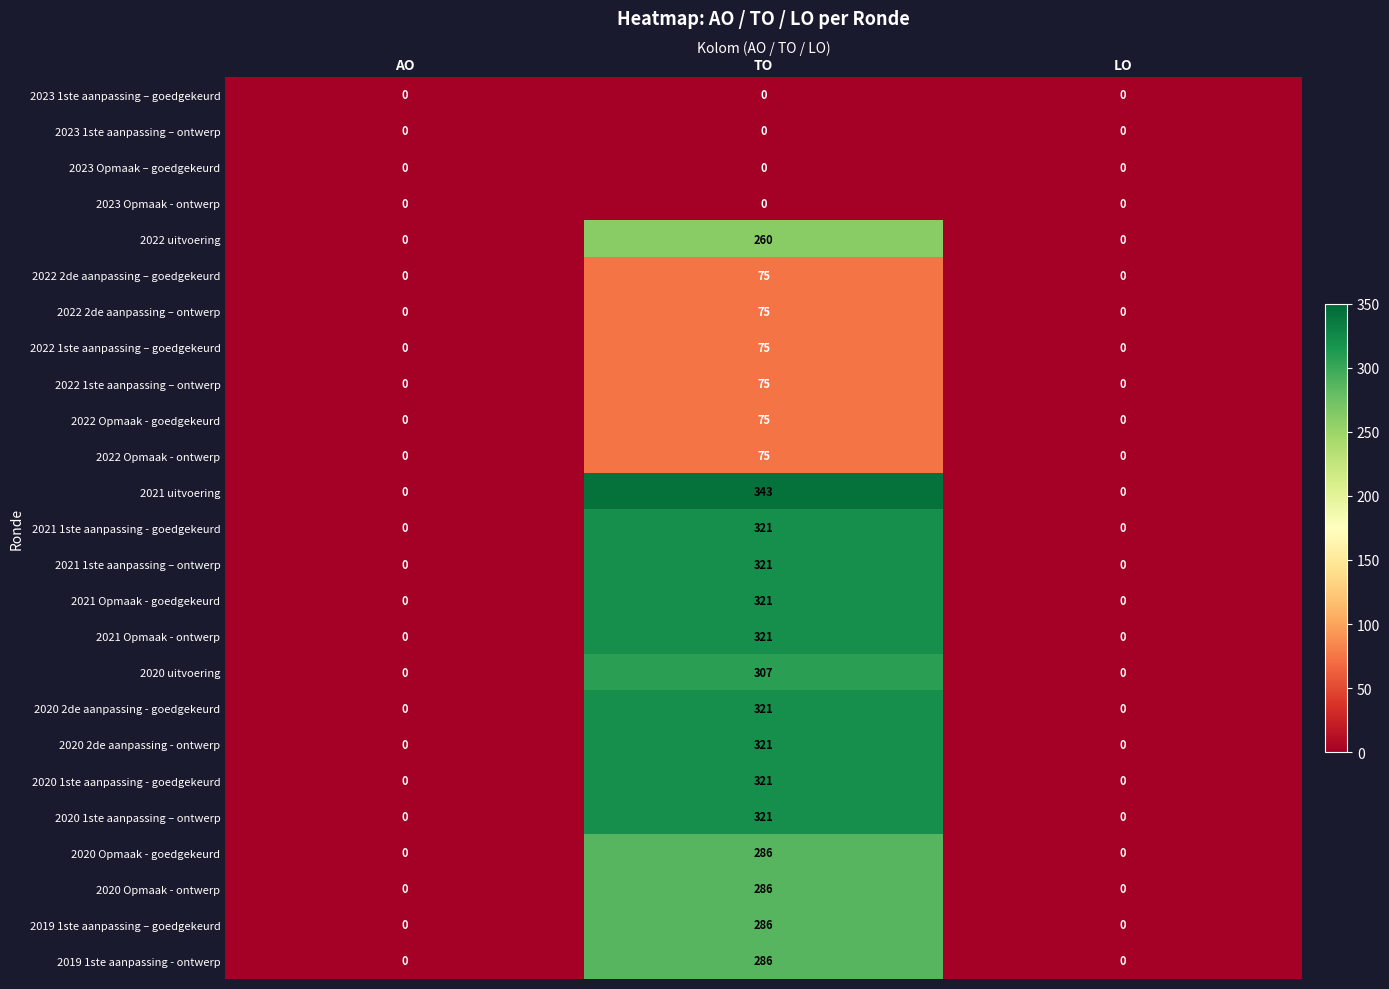

At which category is the sum across all series the highest?

TO